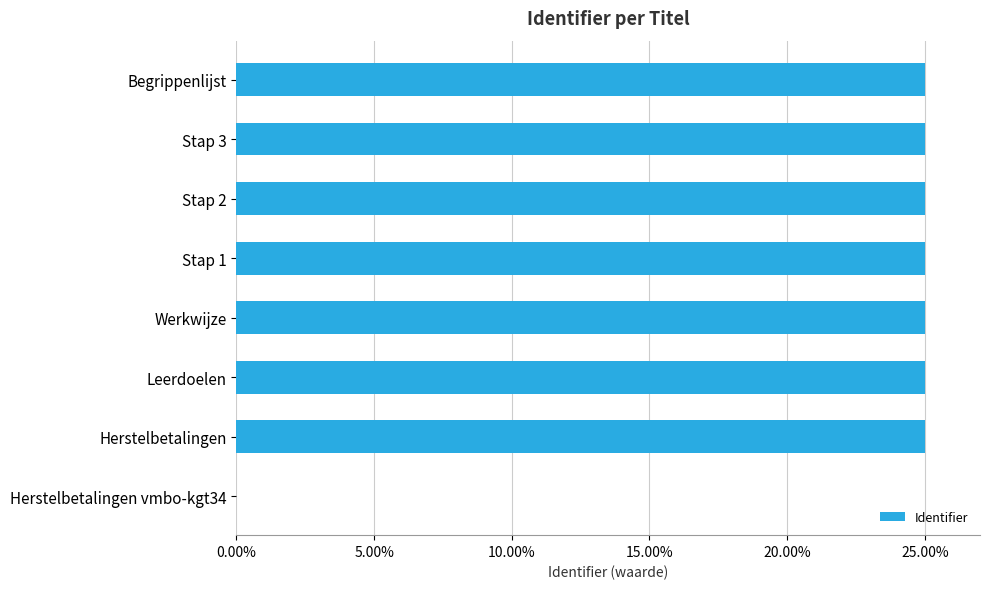

Is it true that the value at Werkwijze is 25.0?

True